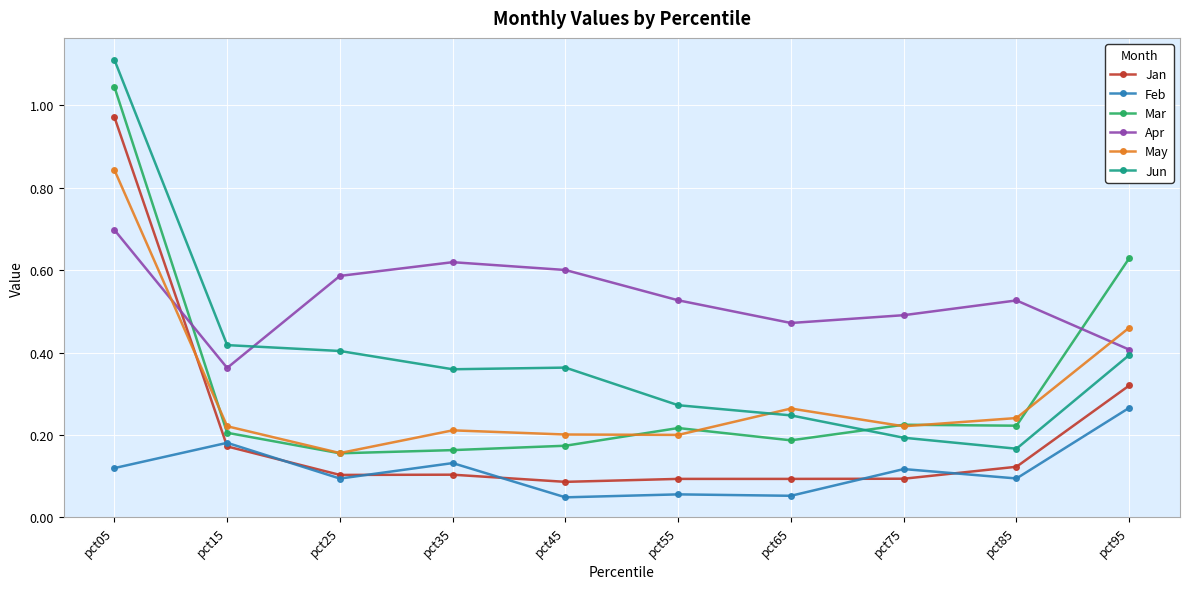

What is the total value across all series at pct45?

1.5